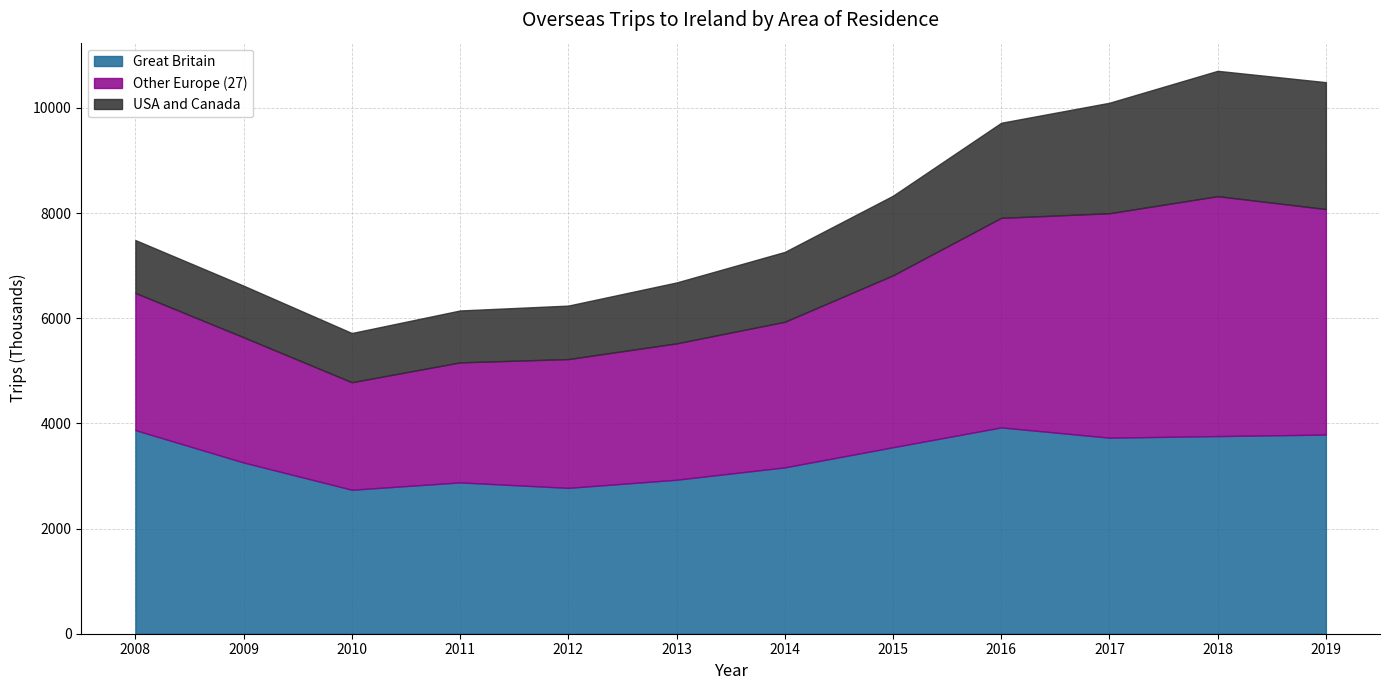

Reading left to right, list all the values displayed in this chart.

Great Britain: 3872.4	3257.0	2738.5	2878.1	2774.2	2928.9	3163.9	3546.9	3924.1	3728.9	3759.0	3787.7
Other Europe (27): 2610.3	2382.3	2045.2	2283.2	2449.9	2593.9	2769.7	3270.1	3986.5	4268.8	4563.9	4290.4
USA and Canada: 1004.6	980.4	935.6	987.1	1016.9	1158.1	1328.6	1514.2	1808.0	2101.5	2383.8	2412.5